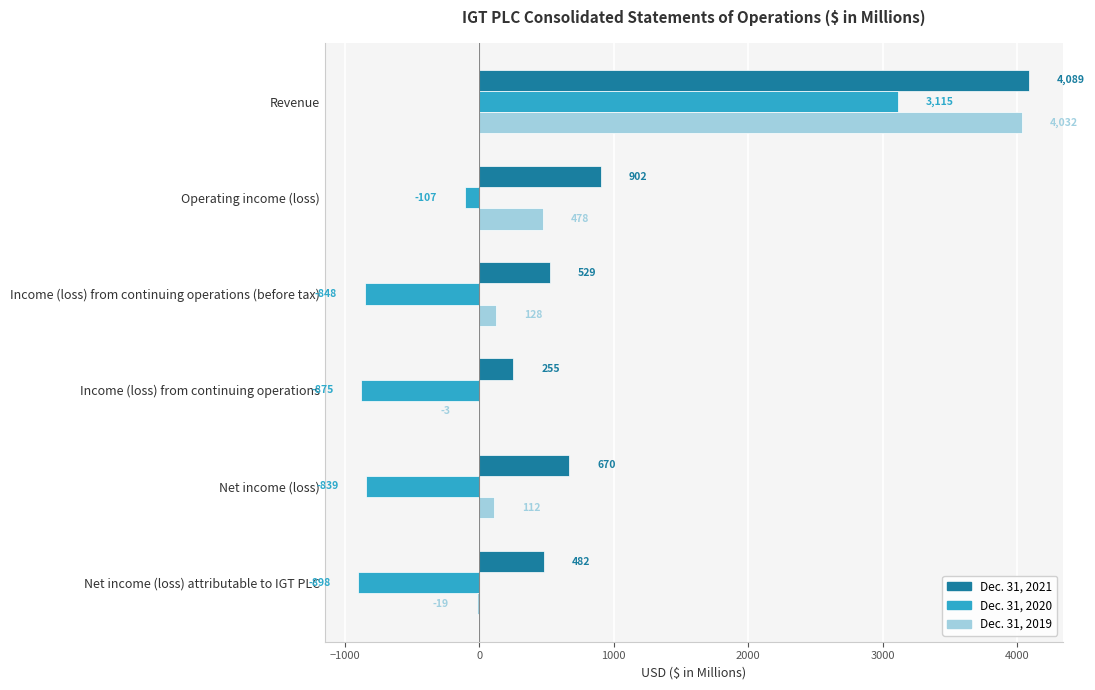

Between Income (loss) from continuing operations (before tax) and Income (loss) from continuing operations, which series saw the biggest shift?

Dec. 31, 2021